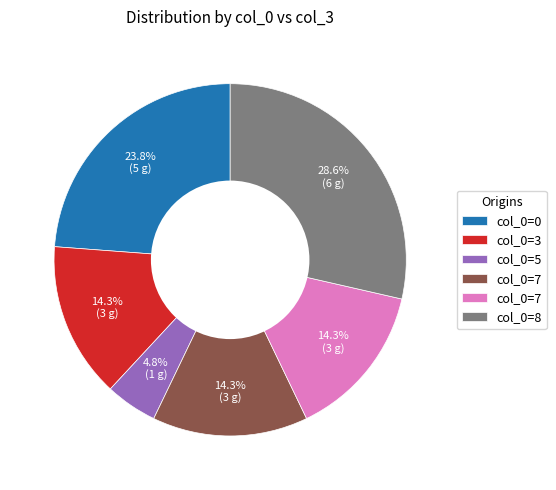

Does any single category account for the majority?

No